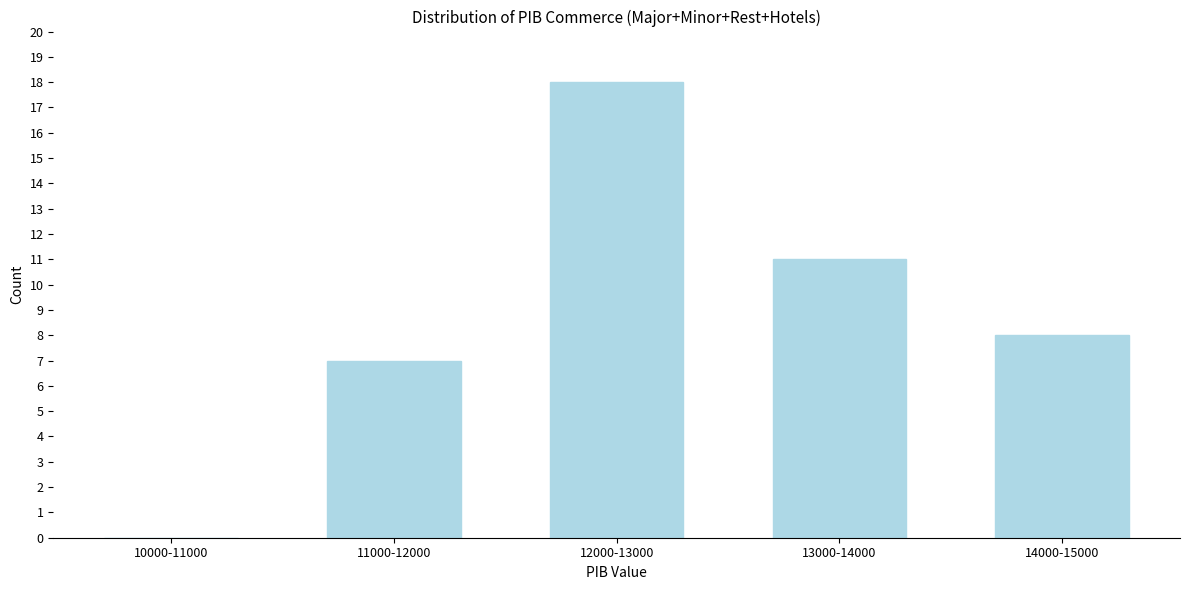

Reading left to right, extract all data points from this chart.

10000-11000=0	11000-12000=7	12000-13000=18	13000-14000=11	14000-15000=8